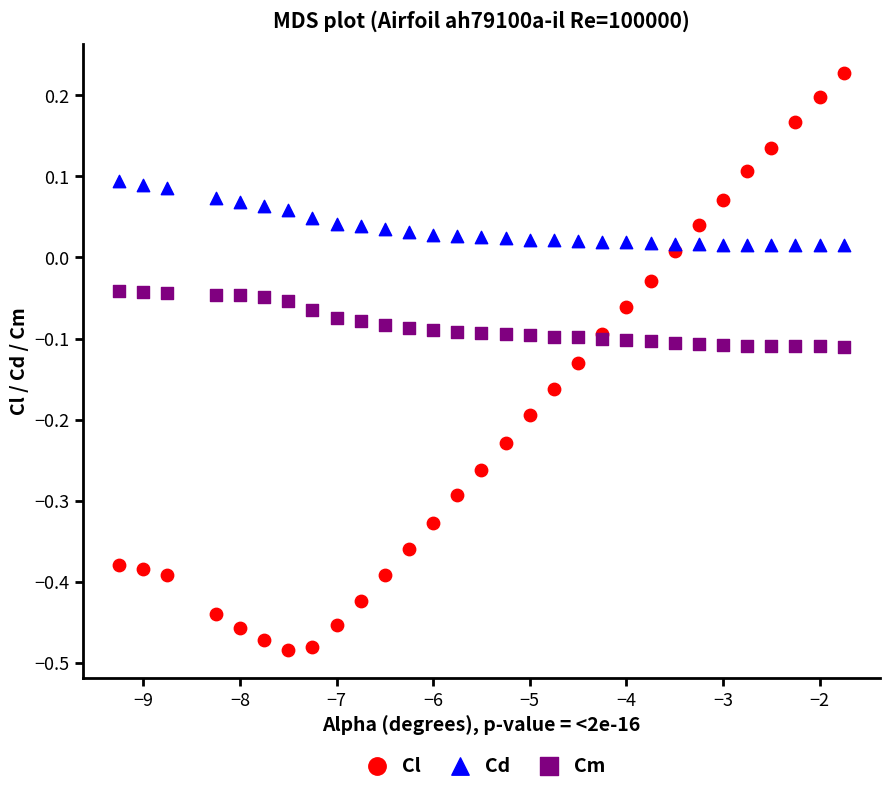

Which series has the largest Y range (max minus min)?

Cl